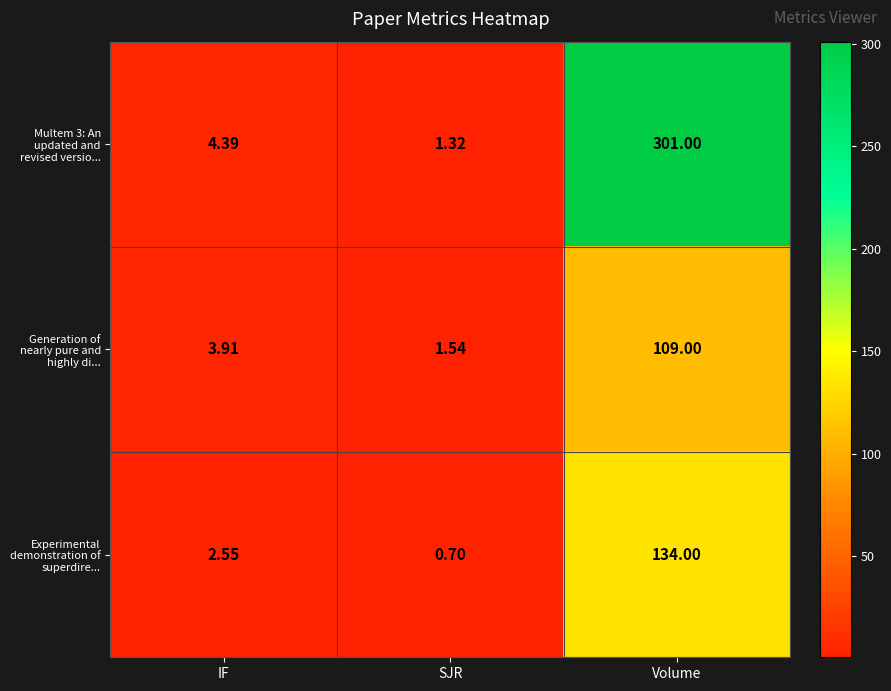

What is the total value across all series at SJR?

3.6